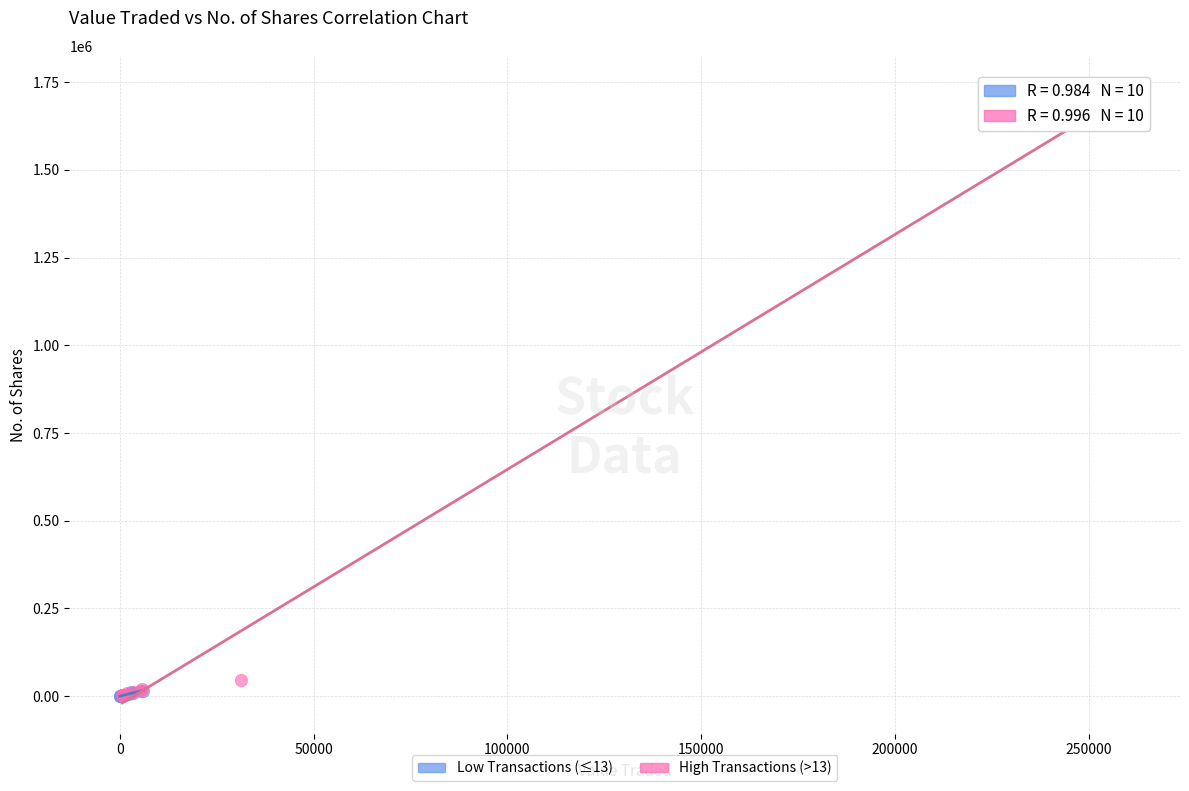

Which series contains the highest Y value?

High Transactions (>13)